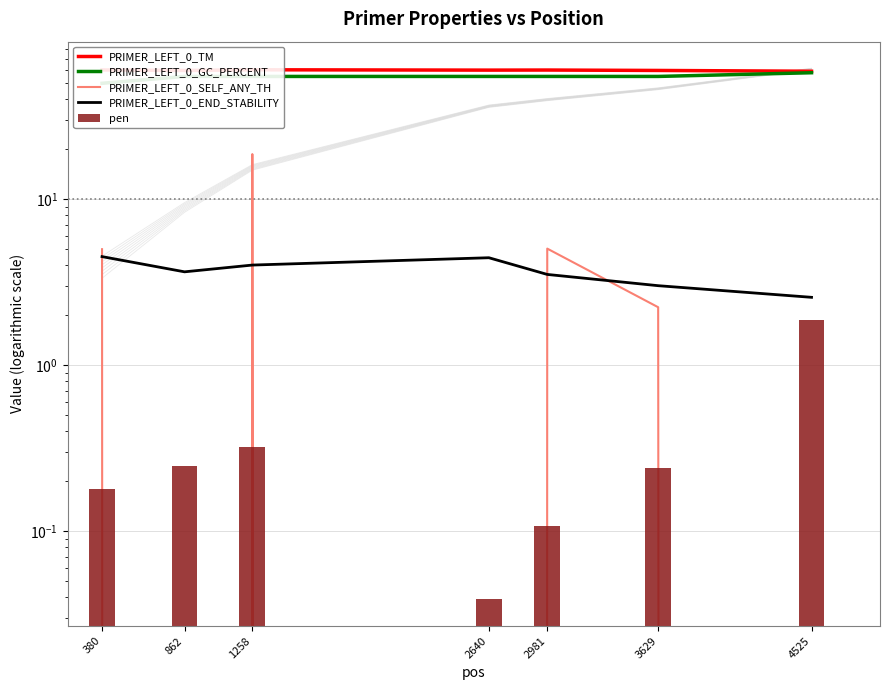

List the labels in order of PRIMER_LEFT_0_SELF_ANY_TH value, largest first.

1258, 2981, 380, 3629, 862, 2640, 4525